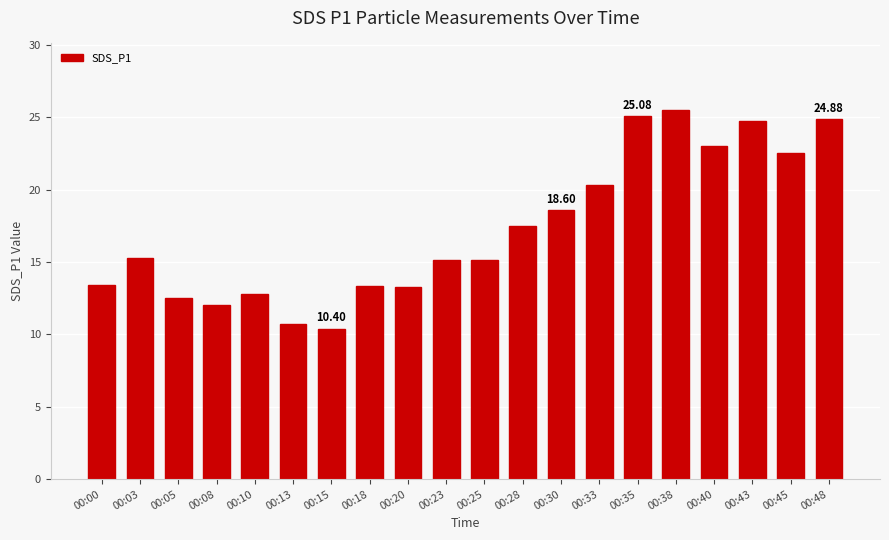

Is it true that the value at 00:13 is 10.7?

True